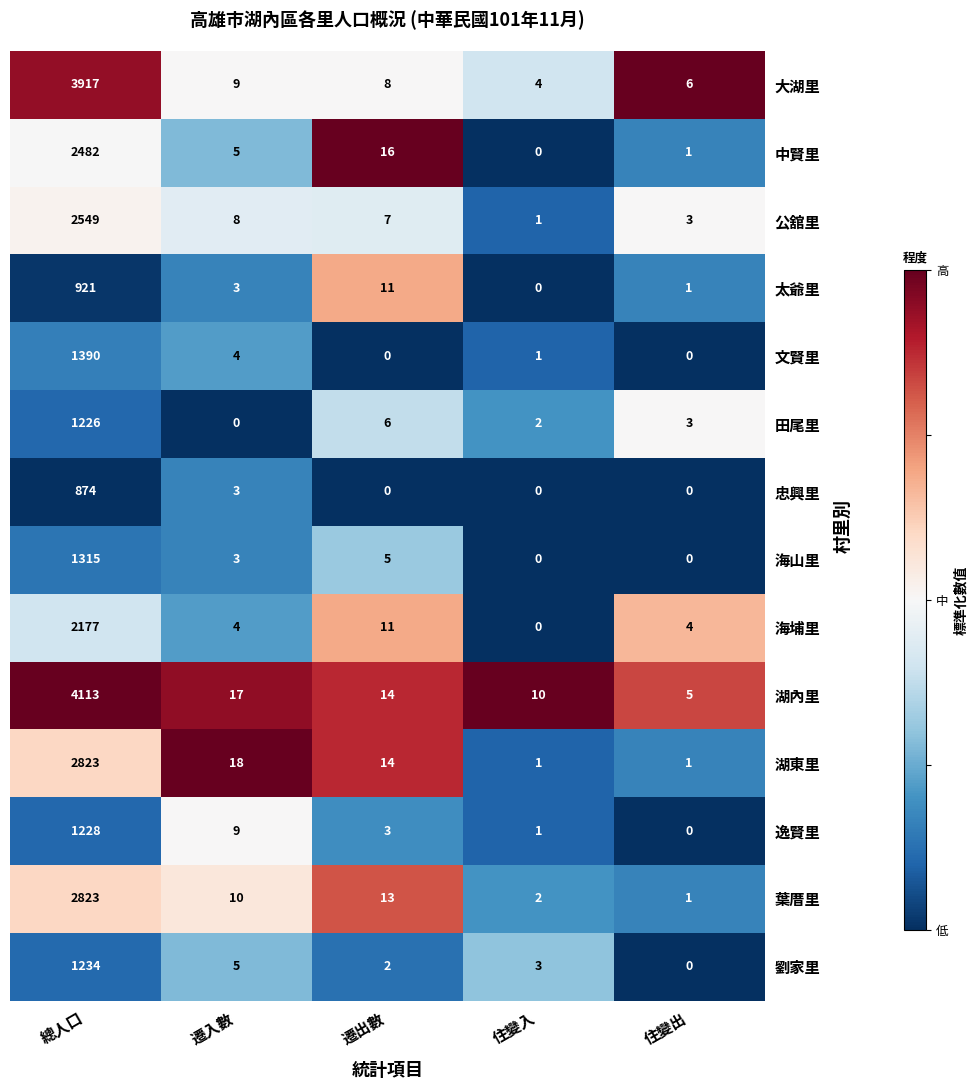

Which series changed the most between 總人口 and 住變出?

湖內里